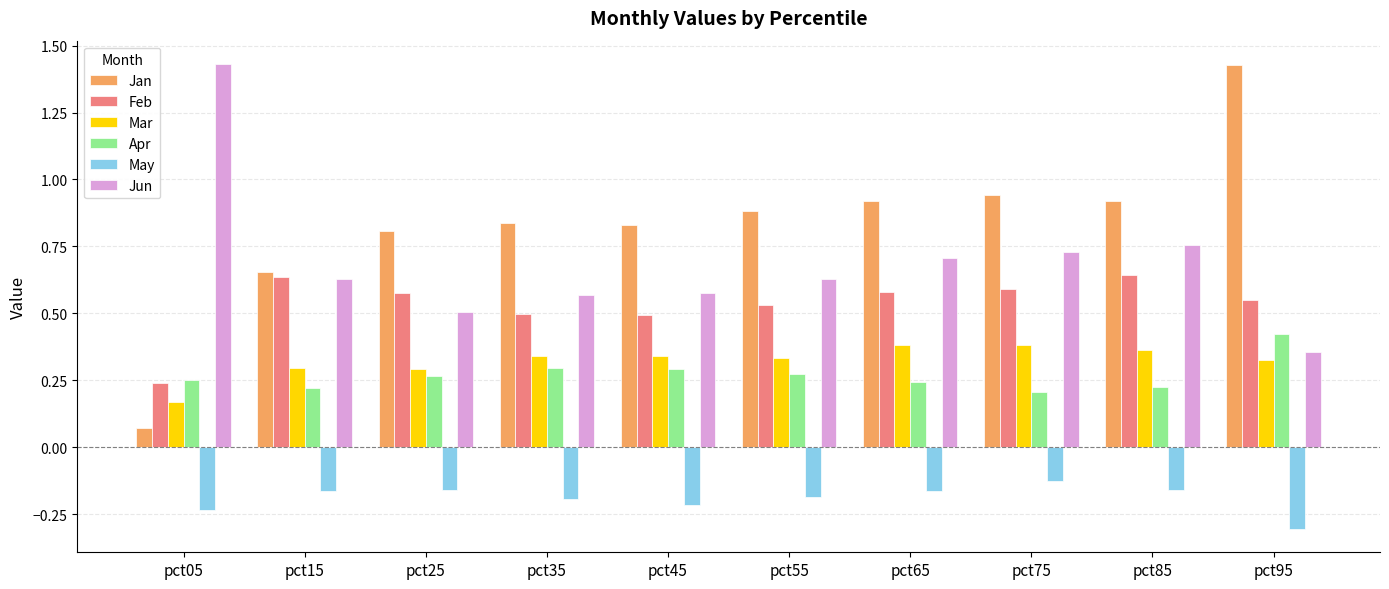

At which label does Jun reach its peak?

pct05